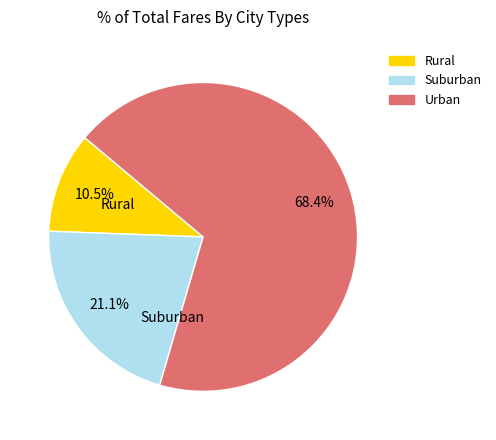

Which category has the biggest portion of the pie?

Urban